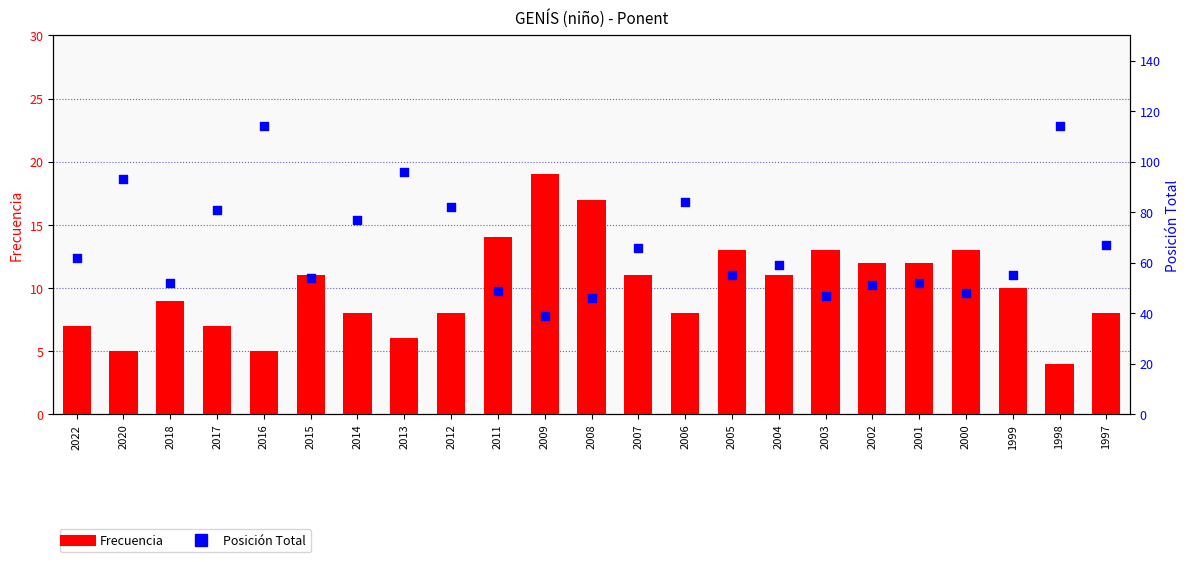

Which series reaches the minimum Y coordinate?

Frecuencia